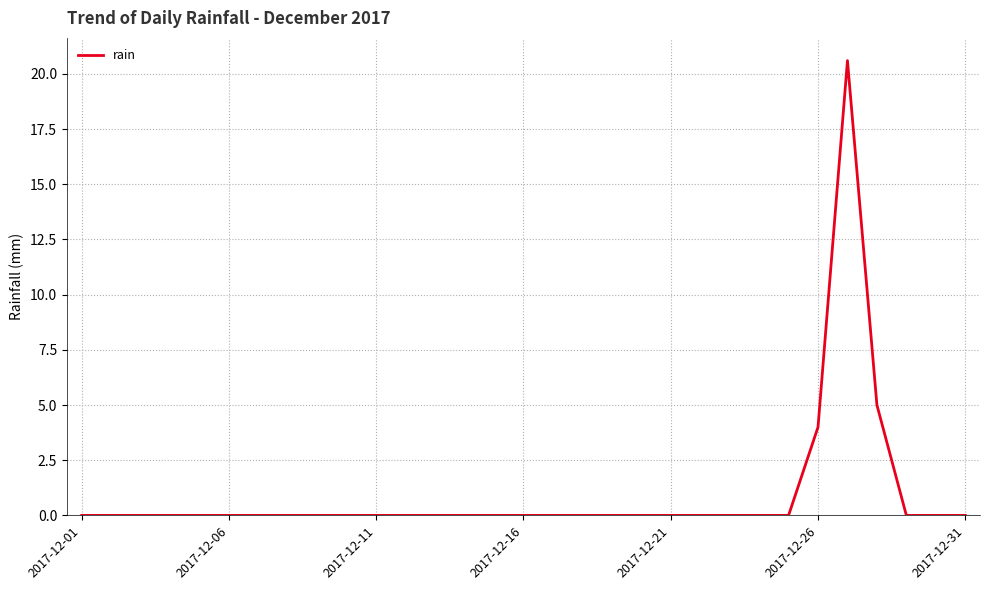

What is the difference between the maximum and minimum values?

20.6